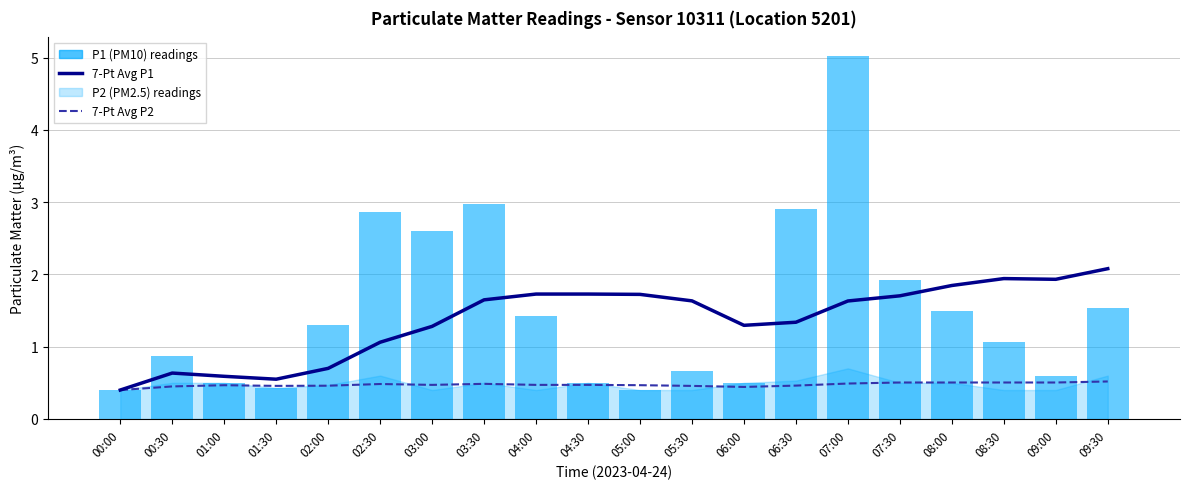

What is the label of the 6th bar from the right?

07:00